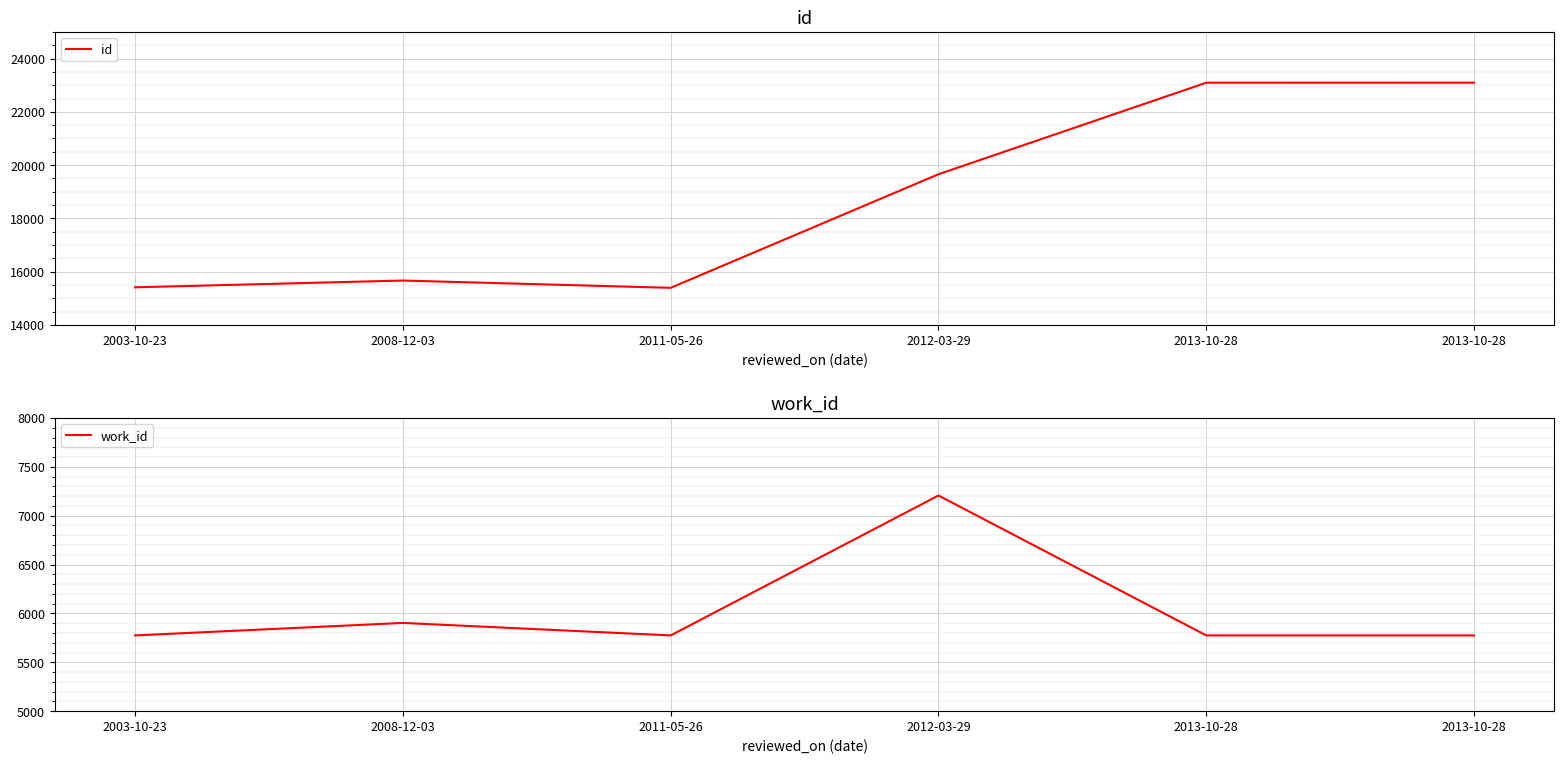

What is the difference between the maximum and minimum values in the id series?

7697